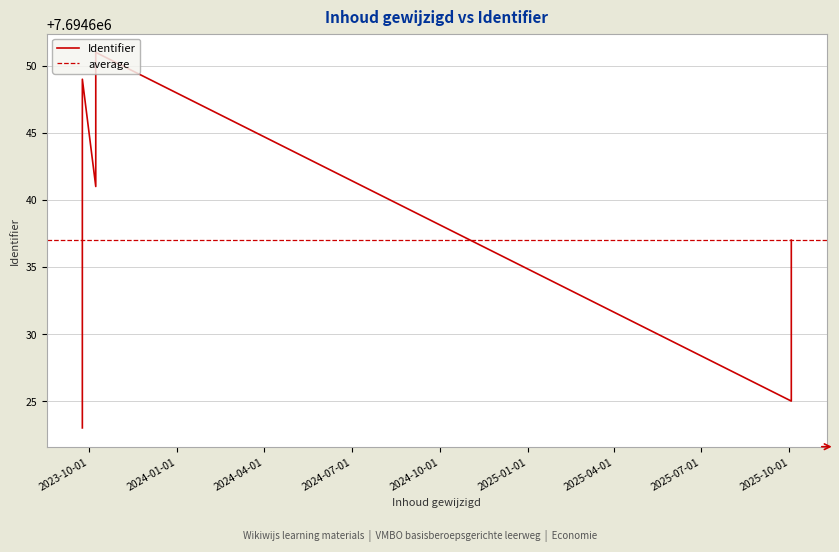

What is the change in value from 2023-09-24 to 2023-09-24?

+18